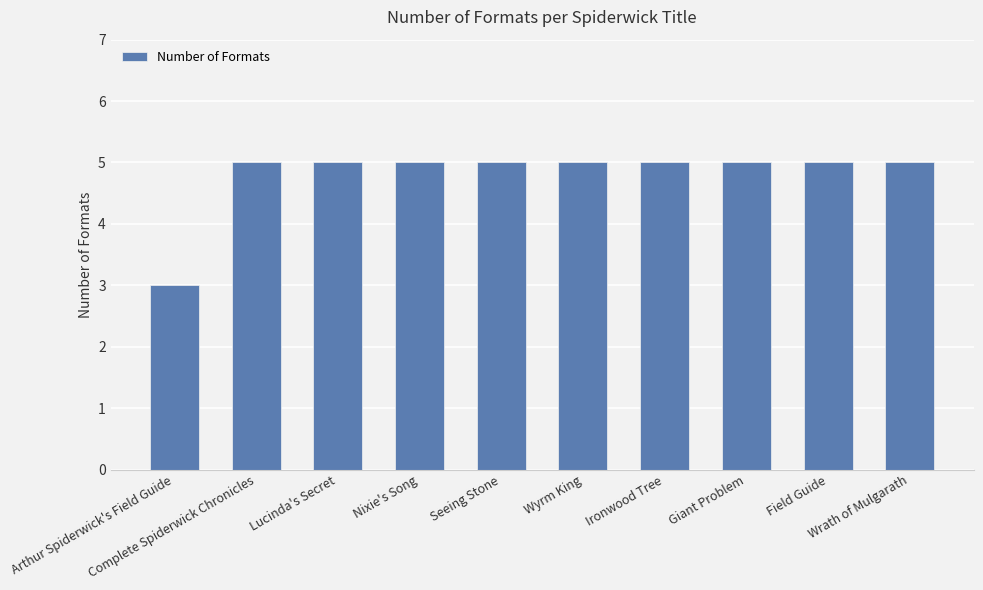

What is the sum of all values?

48